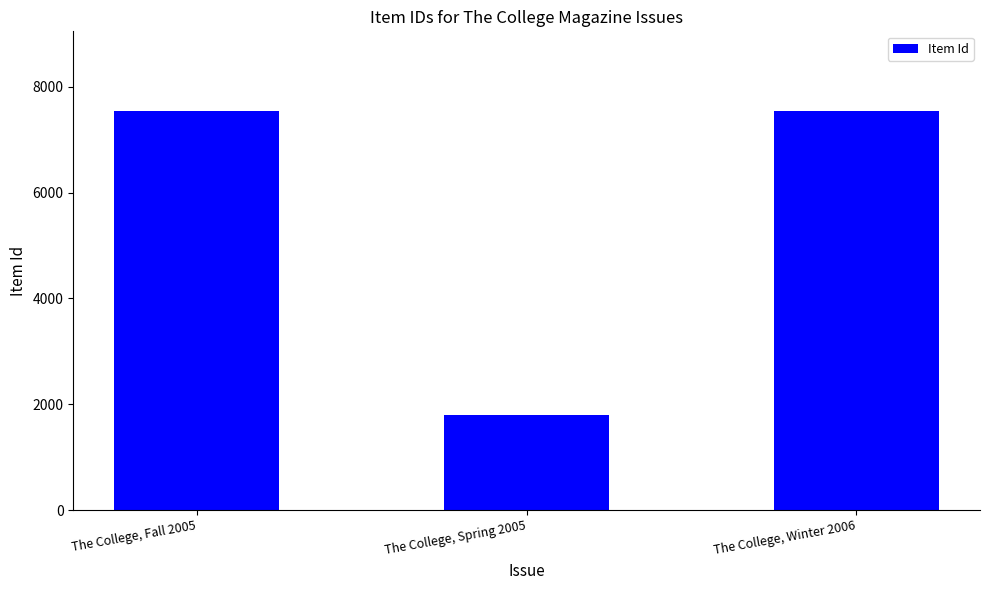

Read the value at The College, Winter 2006, to the nearest 10.

7540